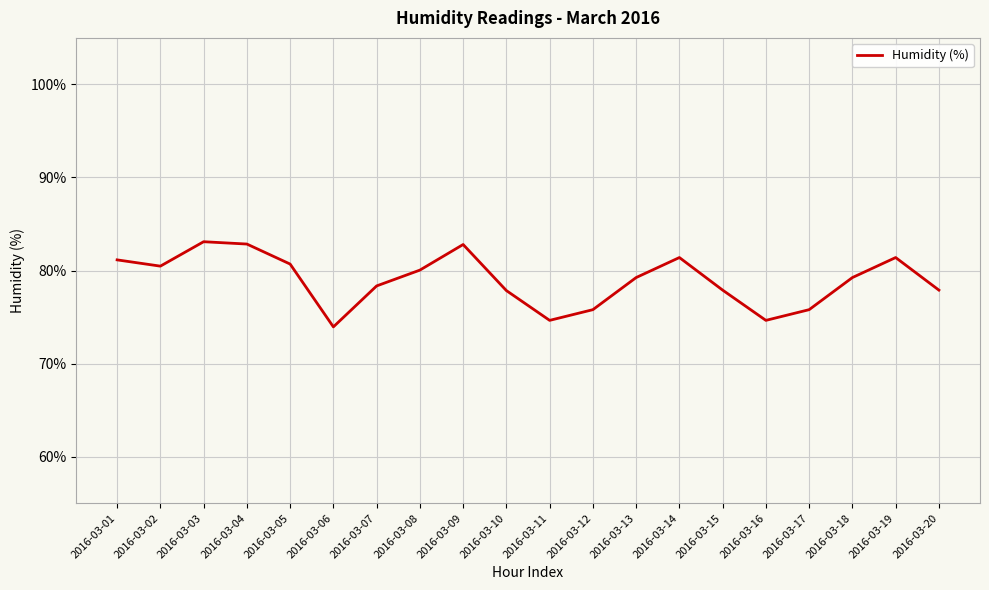

Is it true that the value at 2016-03-13 is 79.2?

True